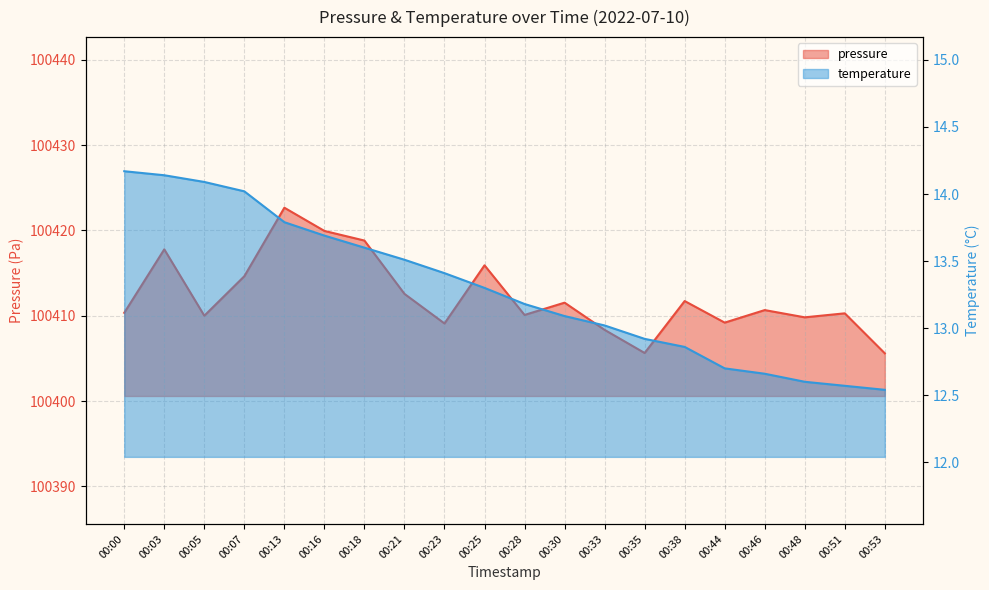

What is the smallest value displayed?

12.5